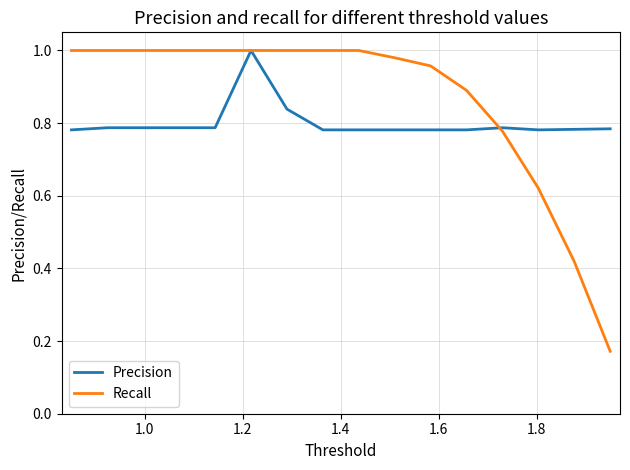

List the series in order of their overall mean, highest first.

Recall, Precision